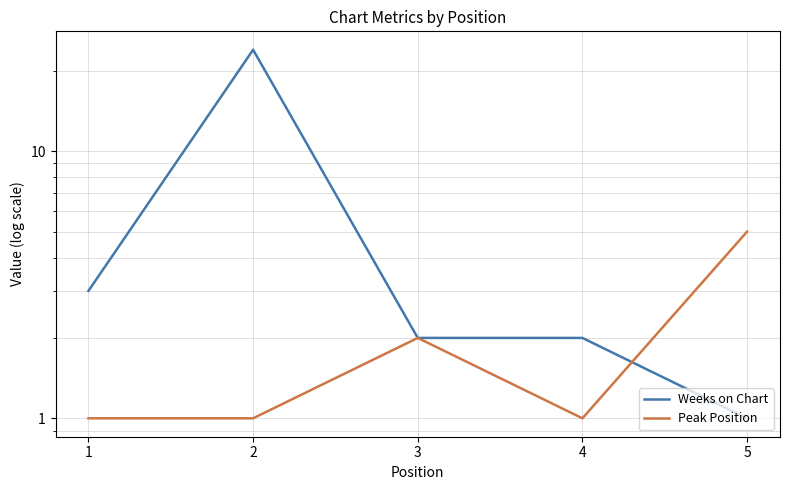

Which label corresponds to the smallest value in the chart?

5